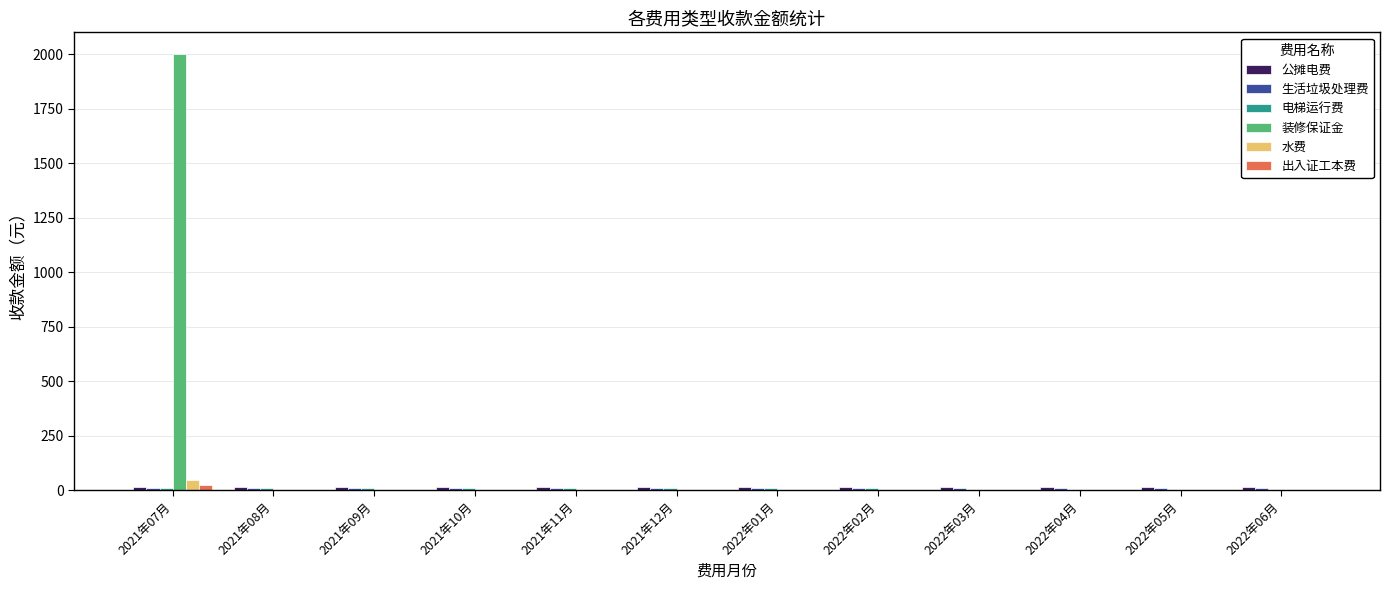

How many data points does each series have?

12